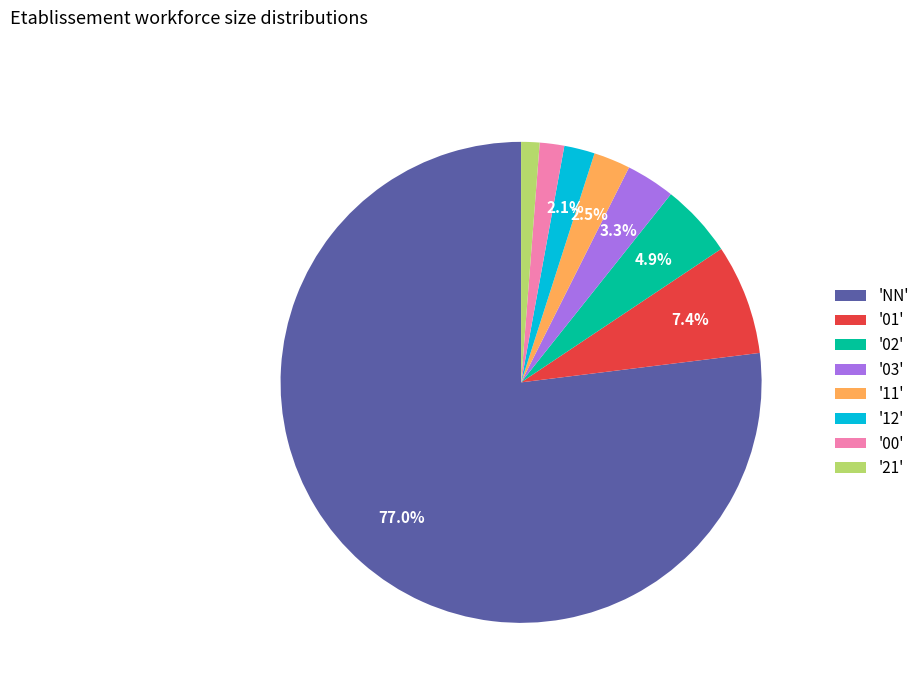

Between '12' and '01', which is larger?

'01'